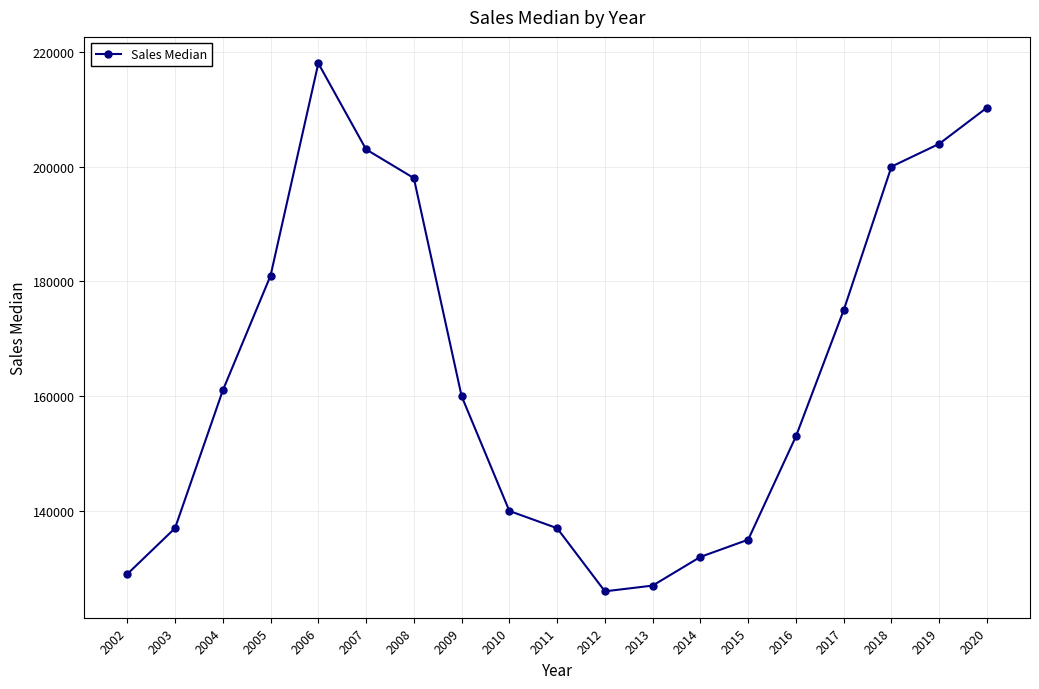

True or false: the data shows 186963 at 2002.

False